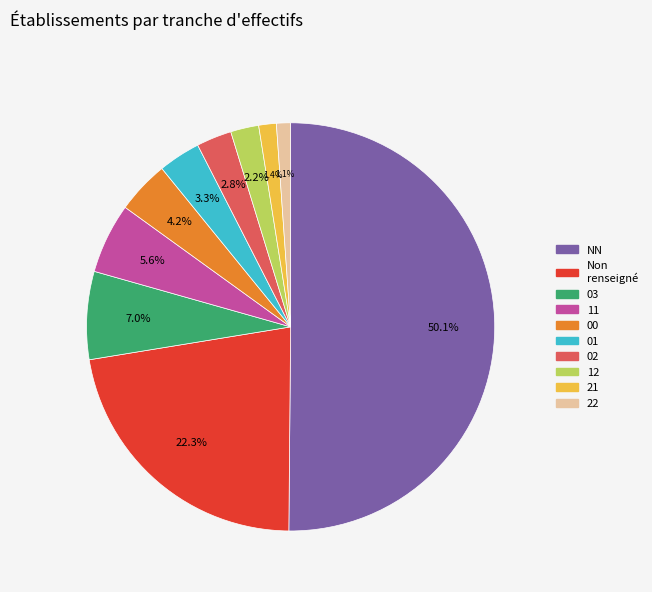

What is the smallest slice in the pie chart?

22